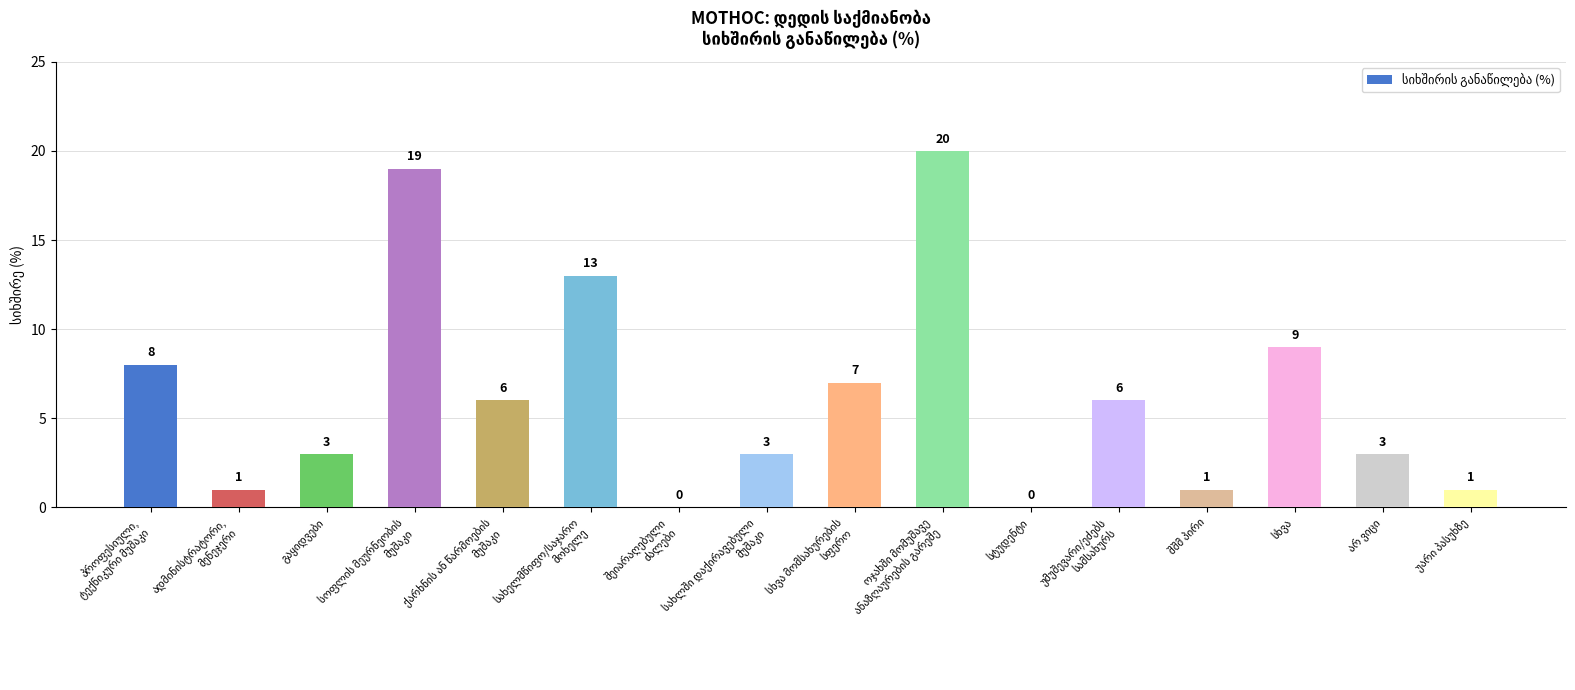

What is the sum of all values?

100